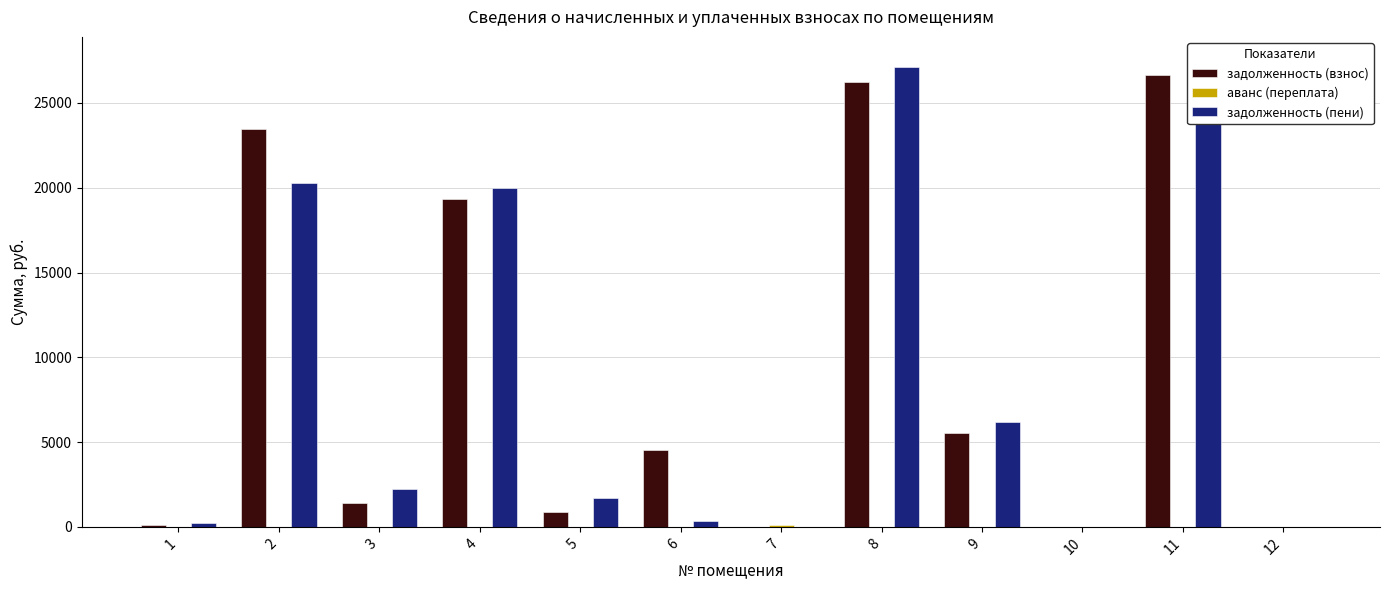

The value of аванс (переплата) at 10 is 0.0. True or false?

False